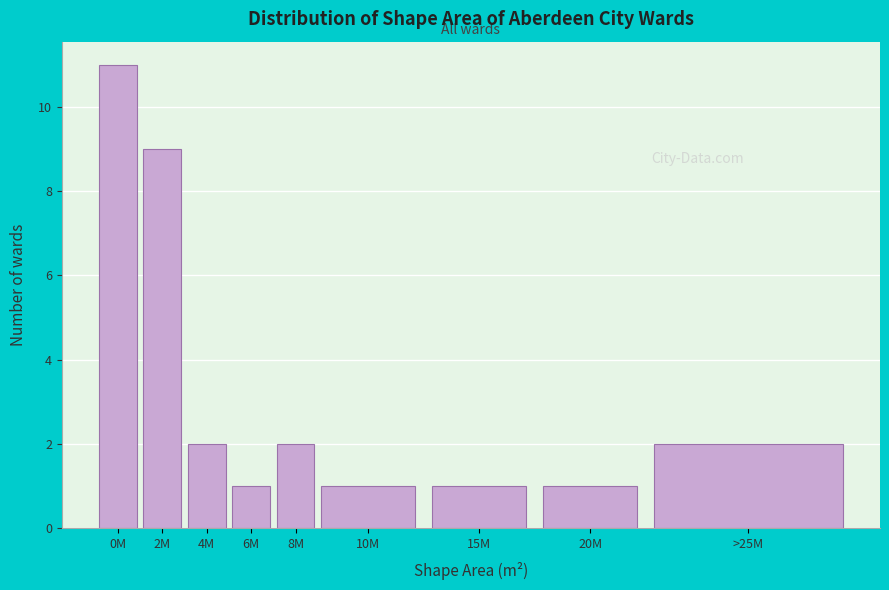

Reading left to right, what are all the values shown in this chart?

0M=11	2M=9	4M=2	6M=1	8M=2	10M=1	15M=1	20M=1	>25M=2